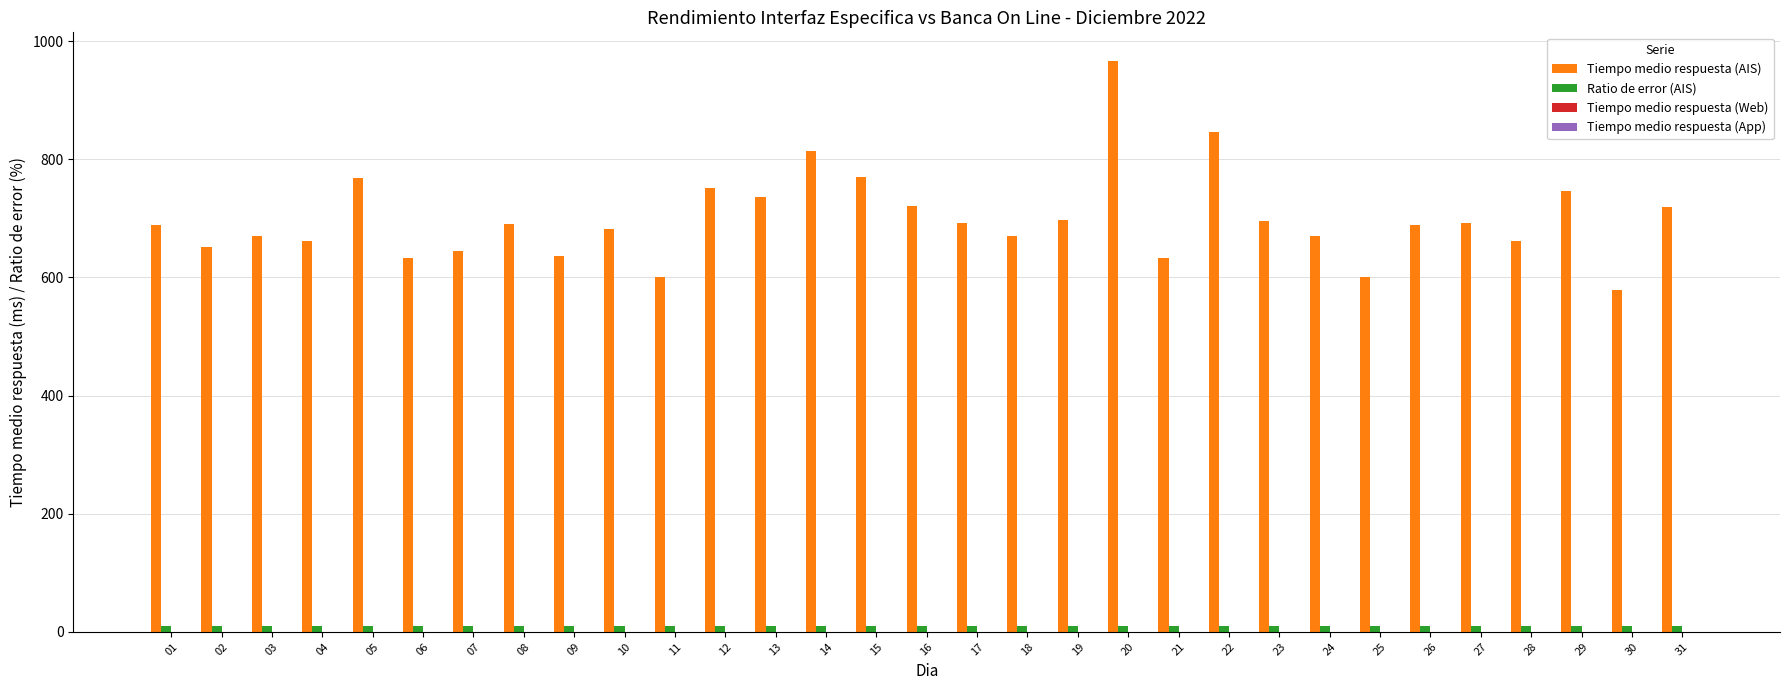

What is the spread (max minus min) of values at 18?

659.8